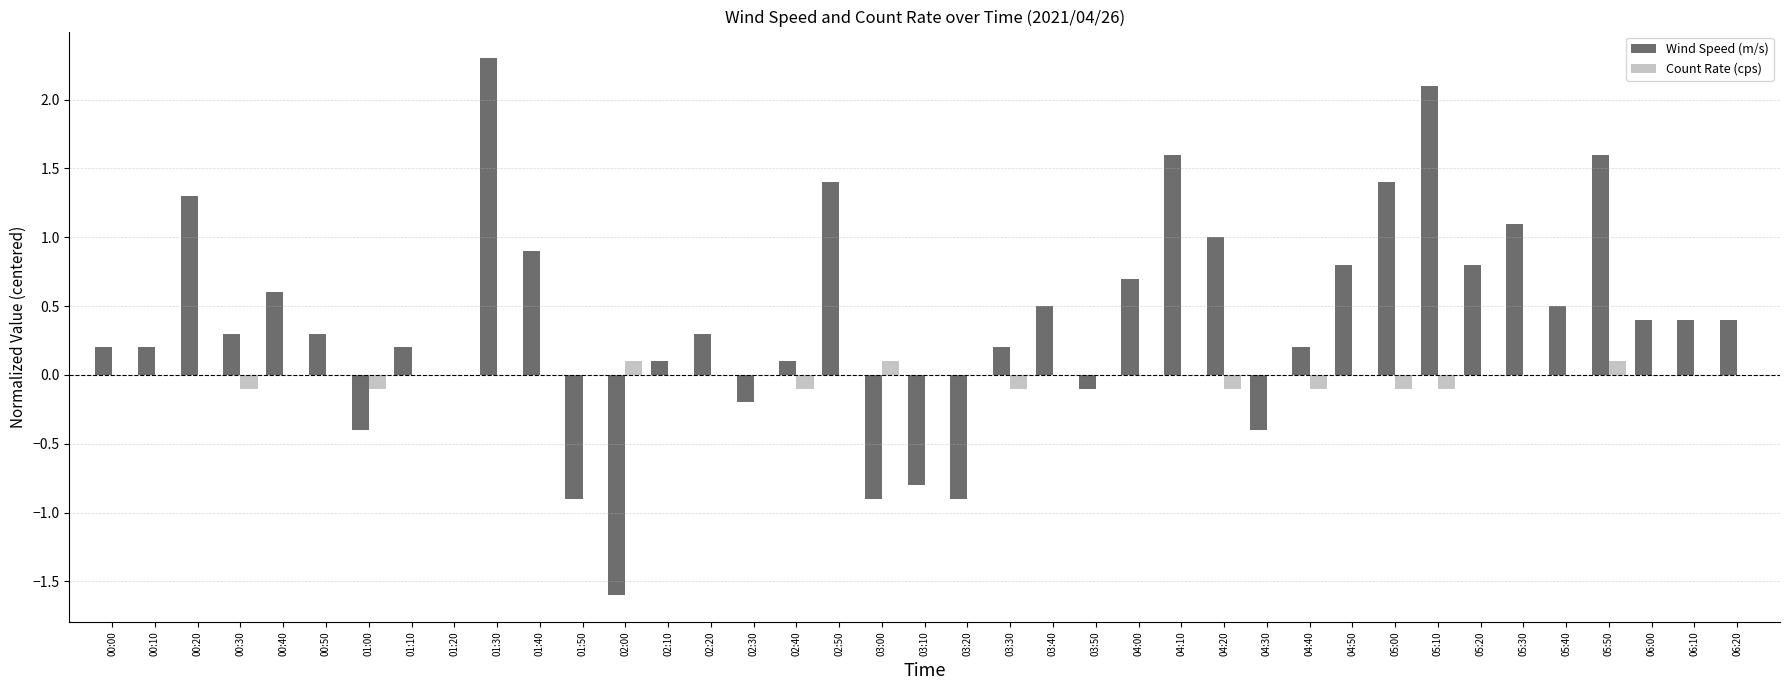

Reading right to left, transcribe all the data shown in this chart.

Wind Speed (m/s): 0.4	0.4	0.4	1.6	0.5	1.1	0.8	2.1	1.4	0.8	0.2	-0.4	1.0	1.6	0.7	-0.1	0.5	0.2	-0.9	-0.8	-0.9	1.4	0.1	-0.2	0.3	0.1	-1.6	-0.9	0.9	2.3	0.0	0.2	-0.4	0.3	0.6	0.3	1.3	0.2	0.2
Count Rate (cps): 0.0	0.0	0.0	0.1	0.0	0.0	0.0	-0.1	-0.1	0.0	-0.1	0.0	-0.1	0.0	0.0	0.0	0.0	-0.1	0.0	0.0	0.1	0.0	-0.1	0.0	0.0	0.0	0.1	0.0	0.0	0.0	0.0	0.0	-0.1	0.0	0.0	-0.1	0.0	0.0	0.0